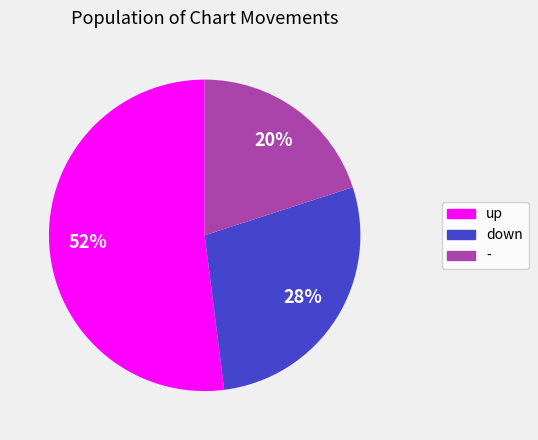

Which has a higher value, down or -?

down